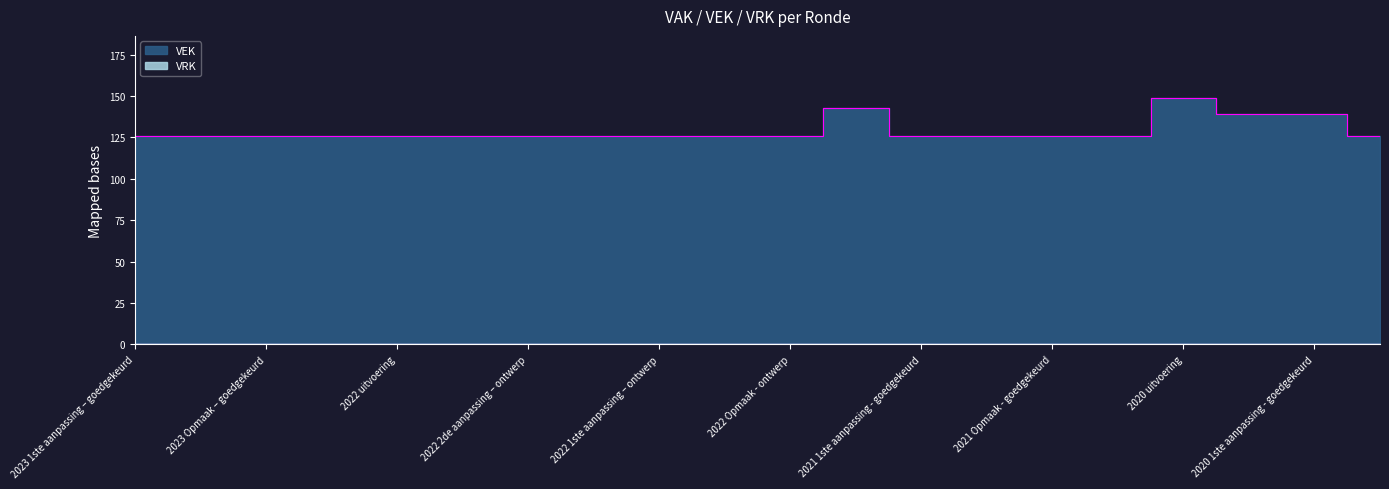

Does the chart display data point markers on the line(s)?

No